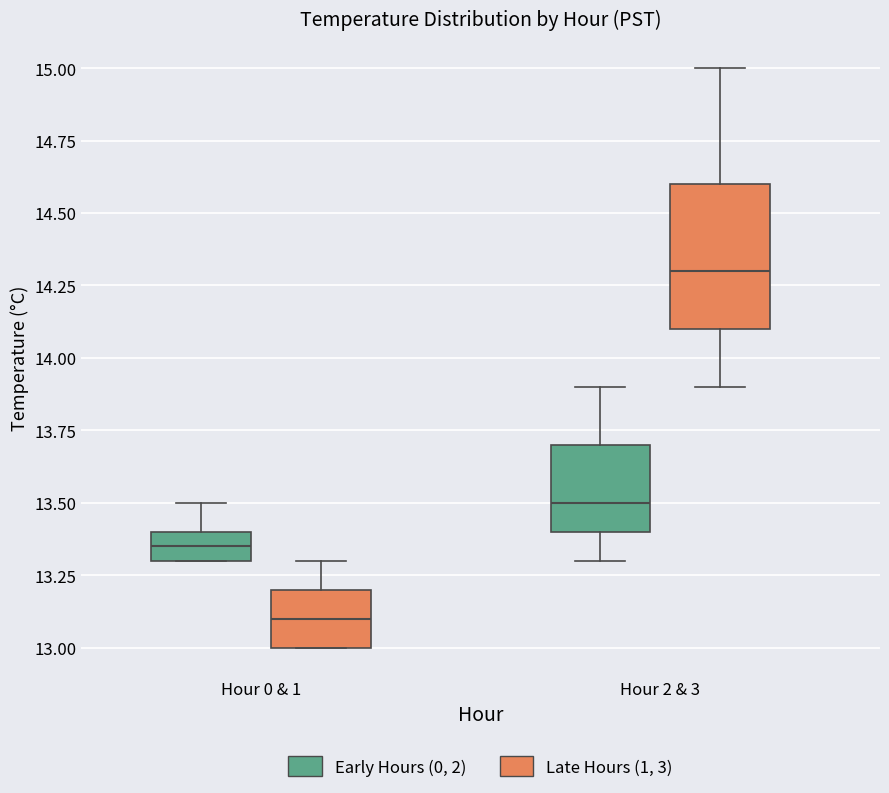

Which box is the tallest, from its lower edge to its upper edge?

Hour 2 & 3 (Late Hours (1, 3))